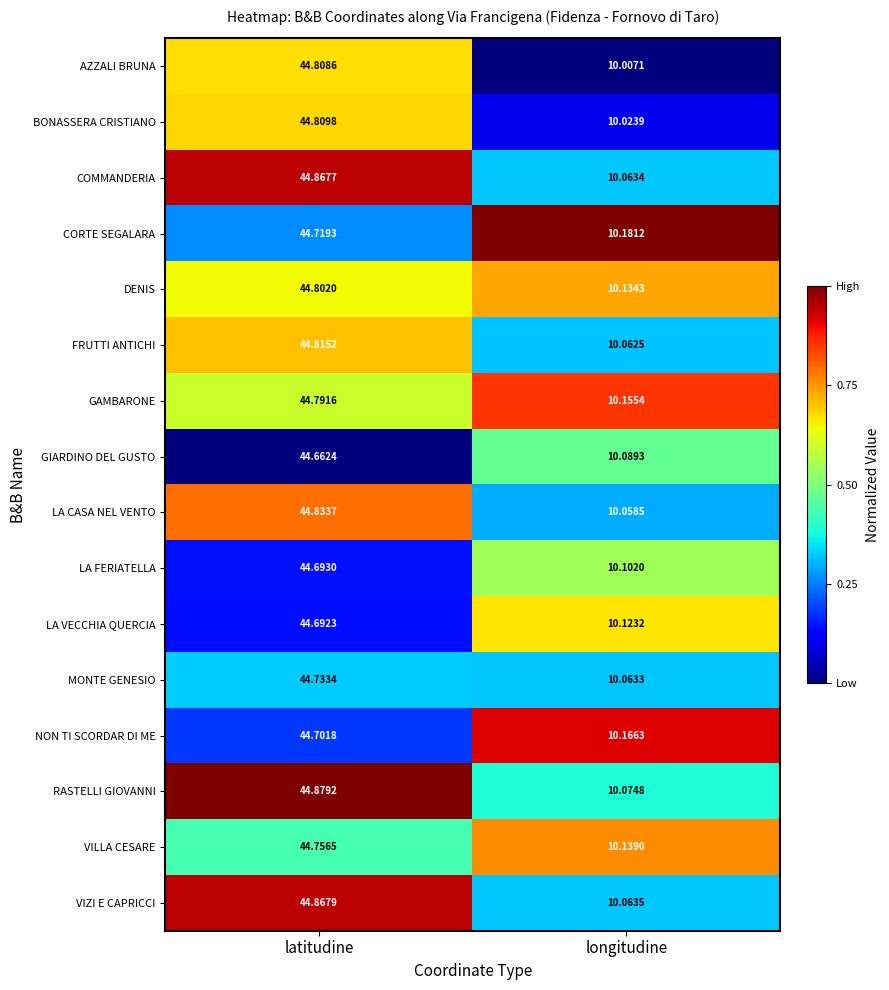

Count the number of categories in the chart.

2